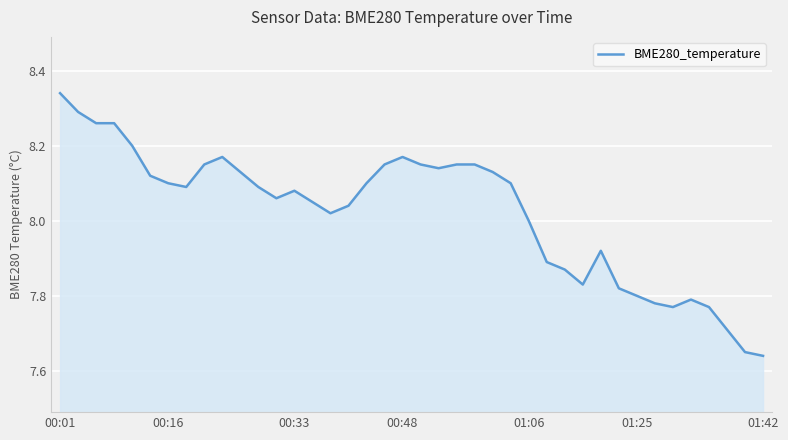

How many lines are shown in the chart?

1